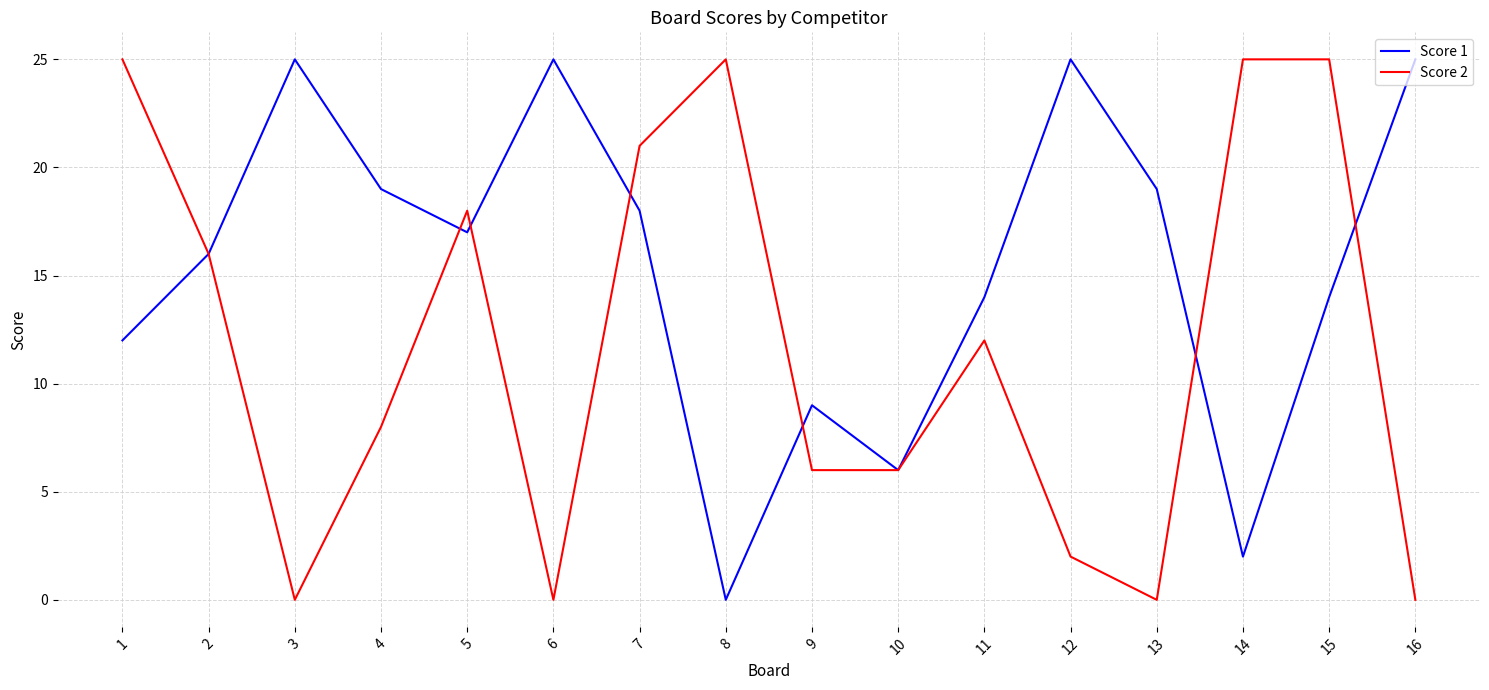

How many lines are shown in the chart?

2